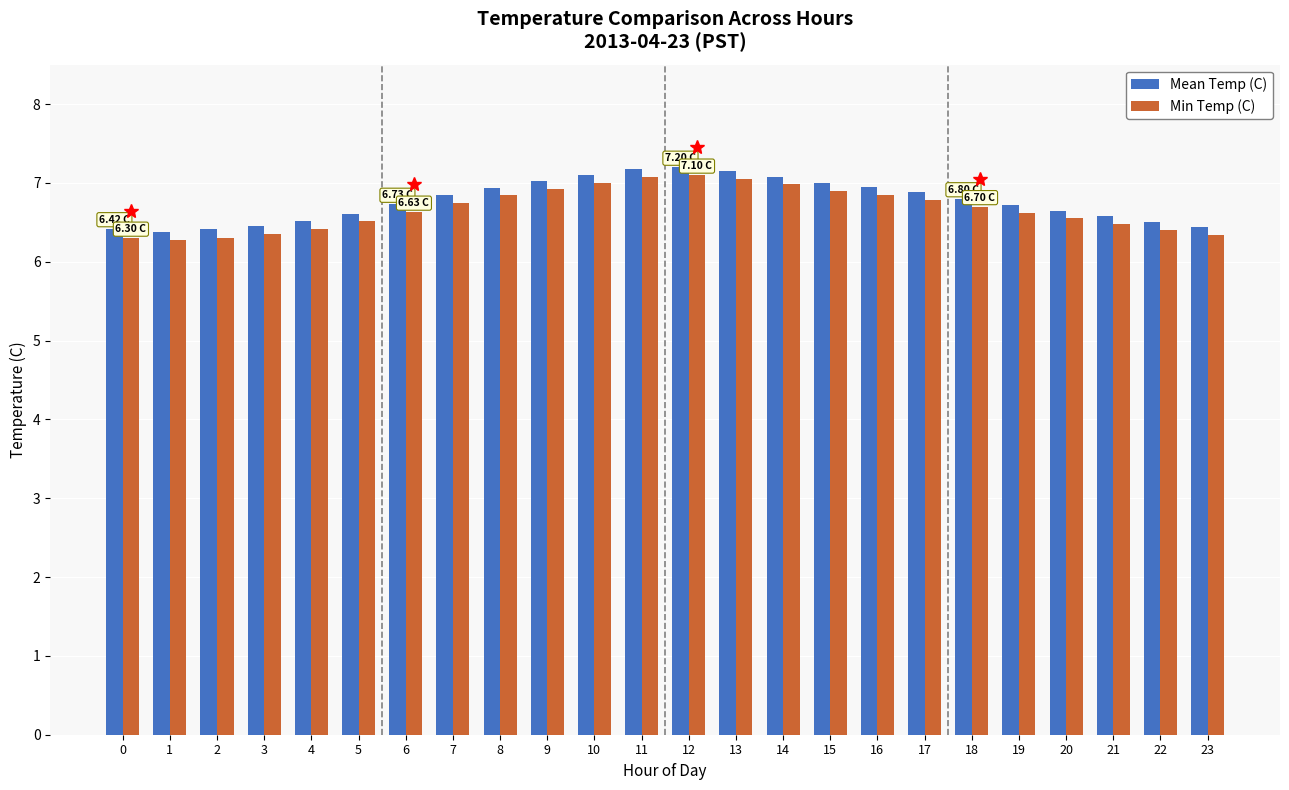

What is the total value across all series at 20?

13.2